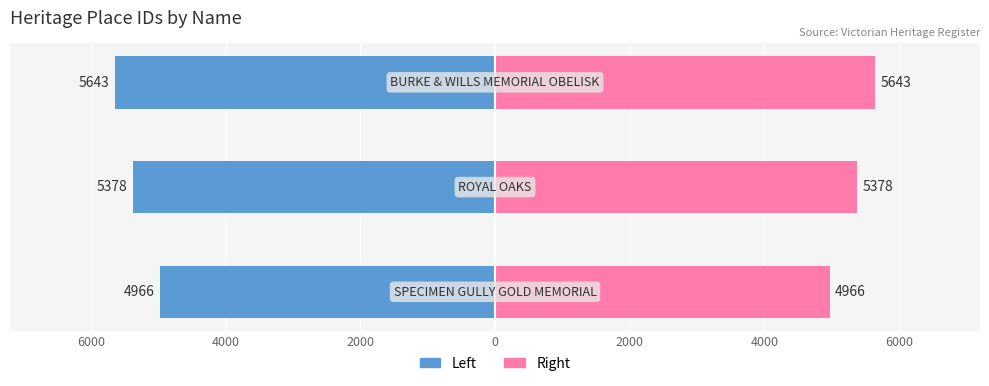

What is the value of the ID (Right) bar at the 1st from the left?

4966